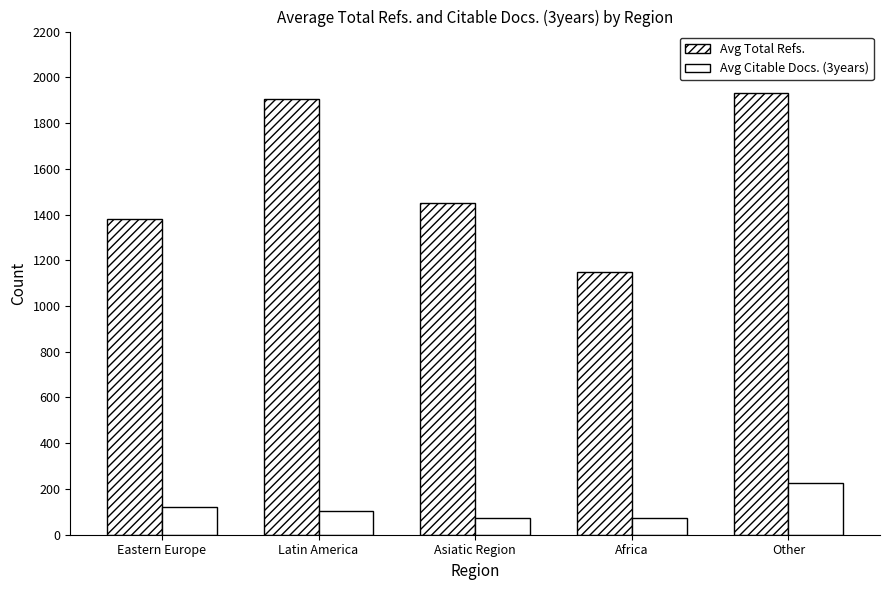

How many bars are there in each group?

2